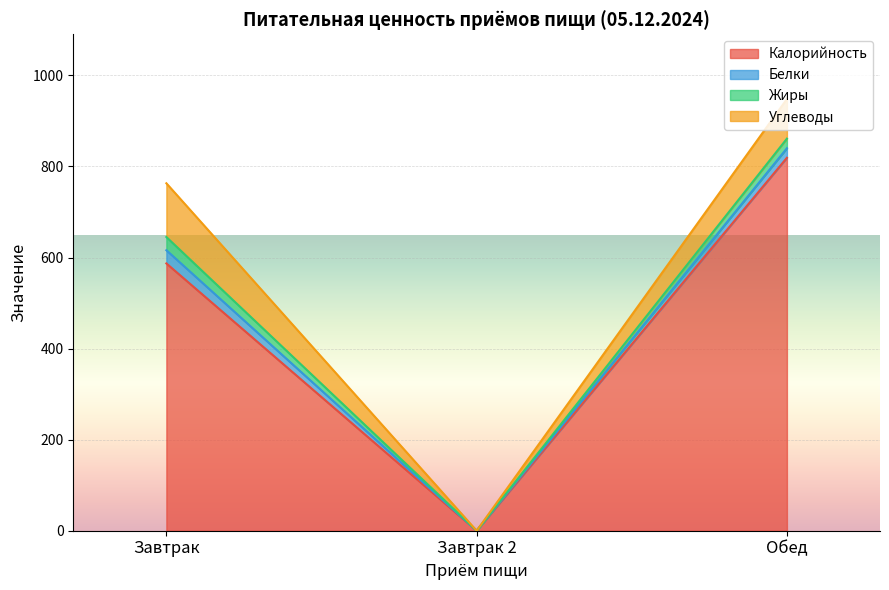

Reading left to right, list all the values displayed in this chart.

Калорийность: Завтрак=587	Завтрак 2=0	Обед=819
Белки: Завтрак=29	Завтрак 2=0	Обед=21
Жиры: Завтрак=29	Завтрак 2=0	Обед=21
Углеводы: Завтрак=118	Завтрак 2=0	Обед=87